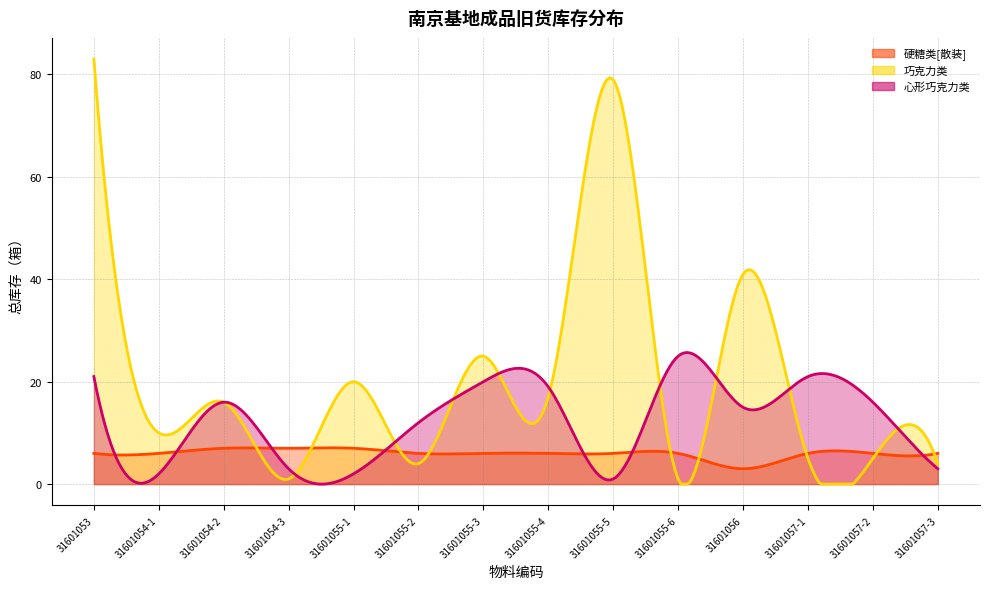

Reading right to left, extract all data points from this chart.

硬糖类[散装]: 6	6	6	3	6	6	6	6	6	7	7	7	6	6
巧克力类: 4	5	5	41	1	79	17	25	4	20	1	16	10	83
心形巧克力类: 3	16	21	15	25	1	19	20	12	2	3	16	2	21